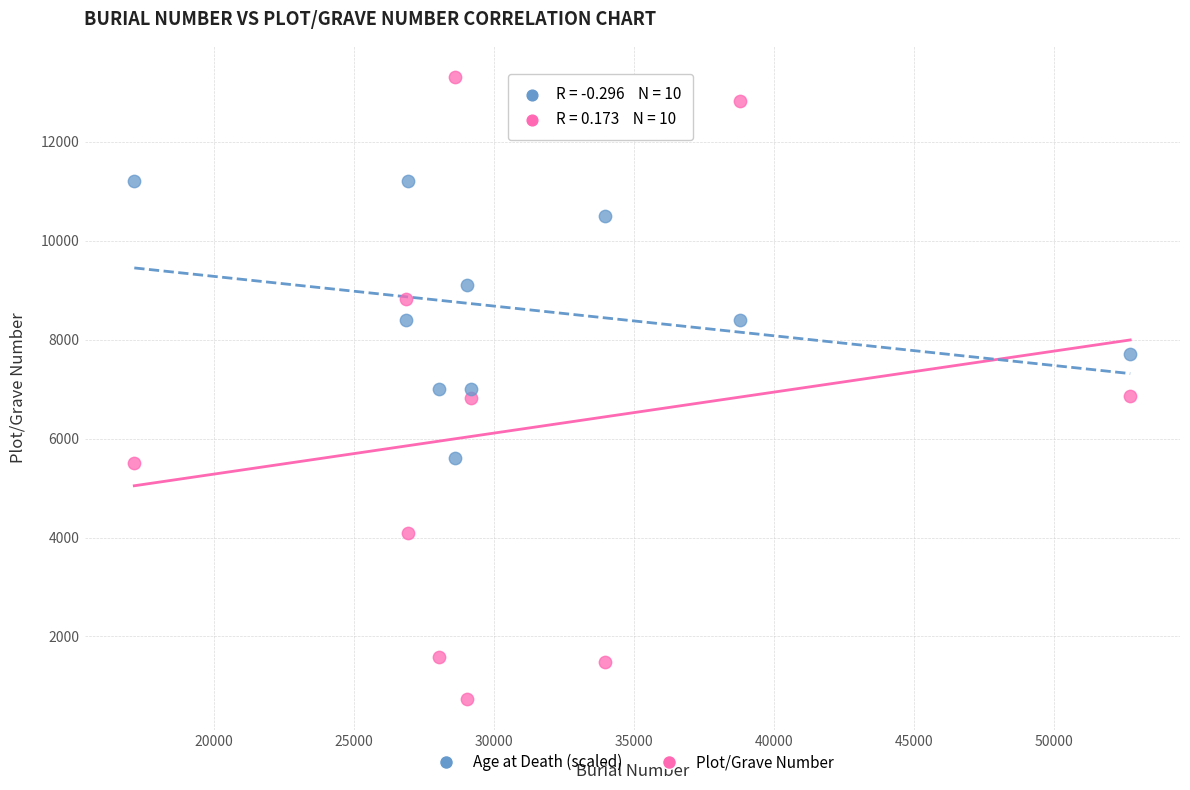

Which series reaches the minimum Y coordinate?

Plot/Grave Number